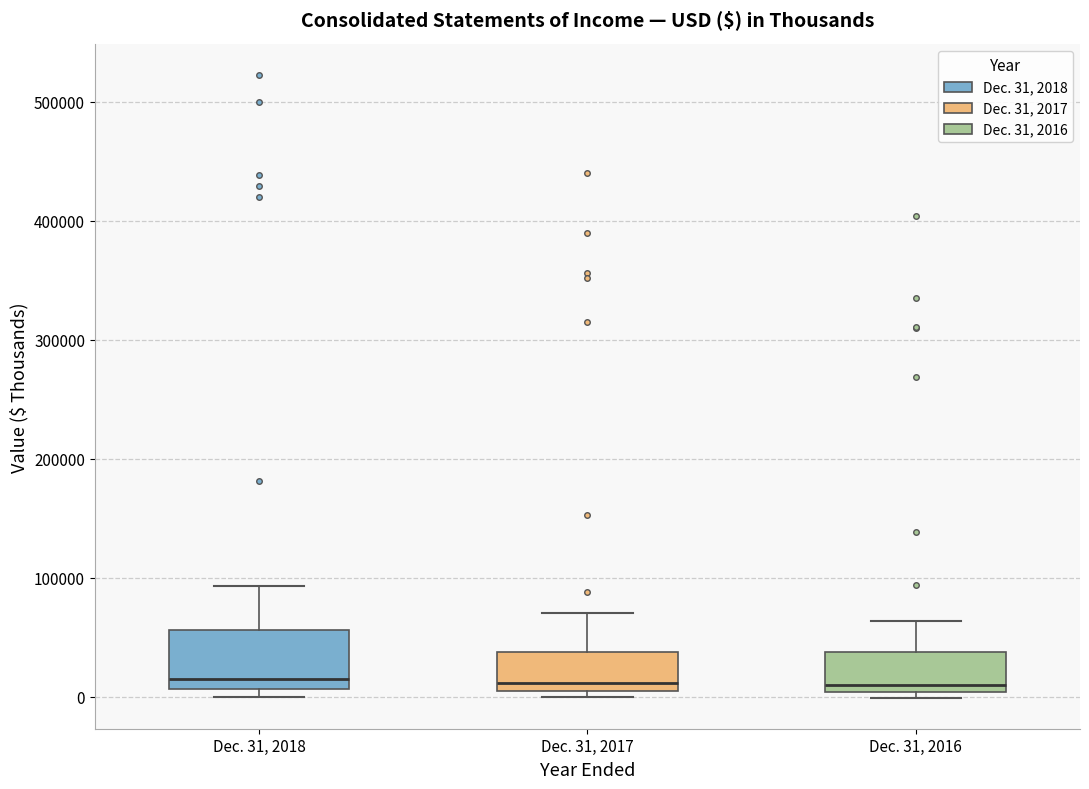

Where is the upper edge of the box for Dec. 31, 2016 on the y-axis? The values are not printed on the chart, so give them approximately, as read against the axis.

40000